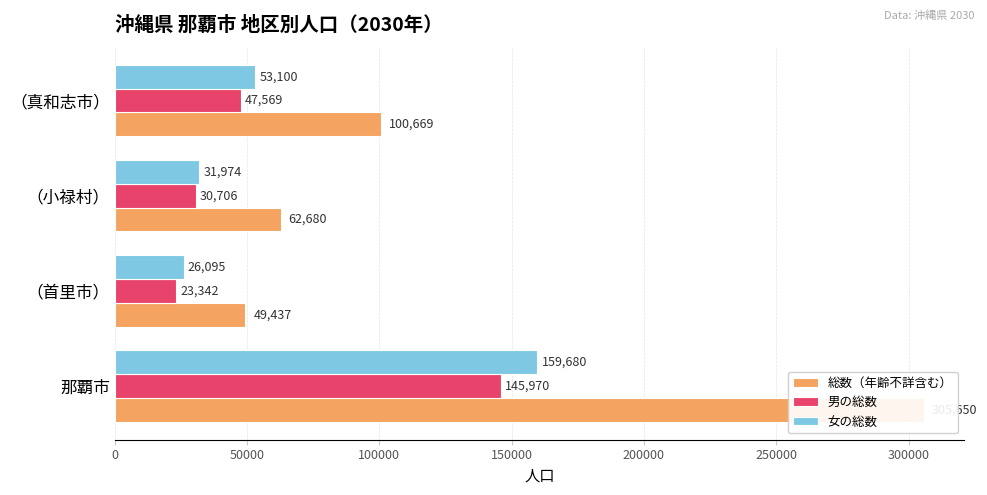

What is the minimum value shown in the chart?

23342